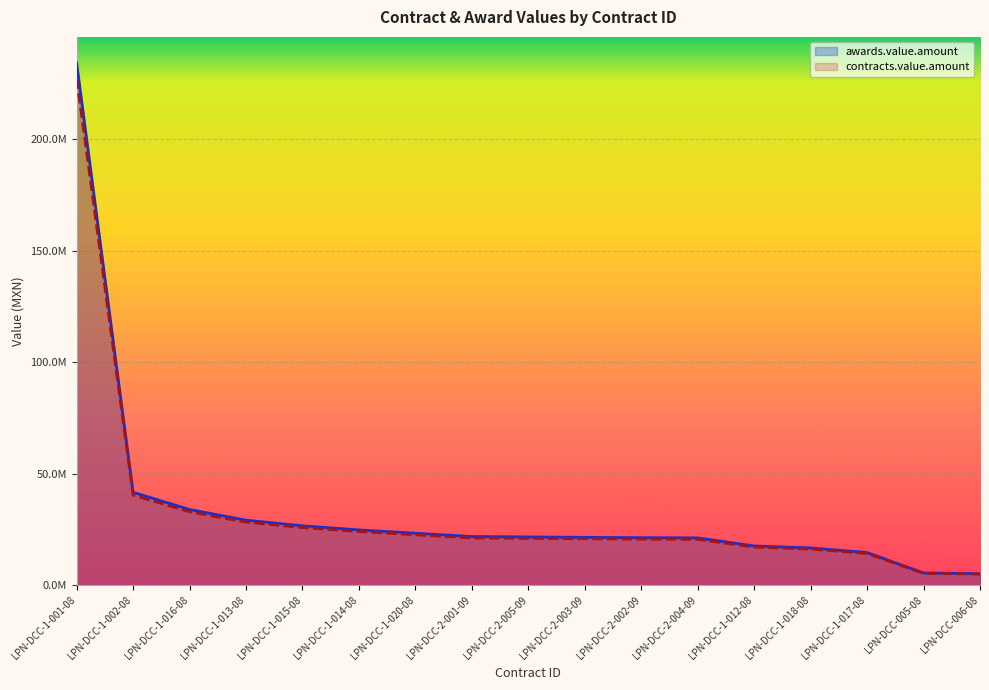

What is the label of the 10th point from the right?

LPN-DCC-2-001-09